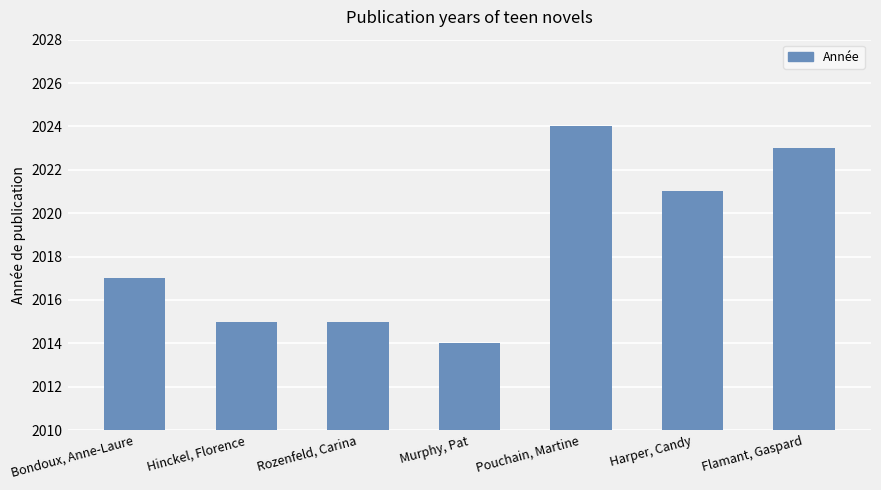

Count the number of categories in the chart.

7